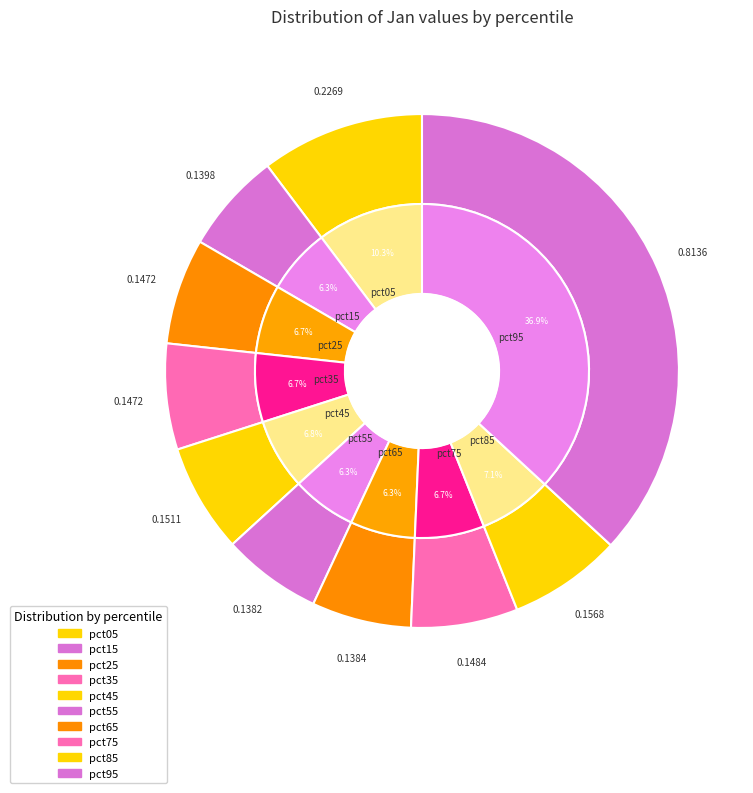

Which has a higher value, pct25 or pct35?

pct35